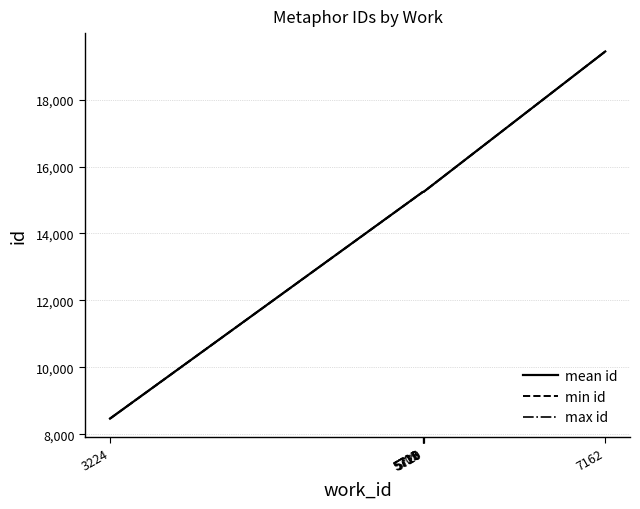

What is the lowest value of the max id series?

8468